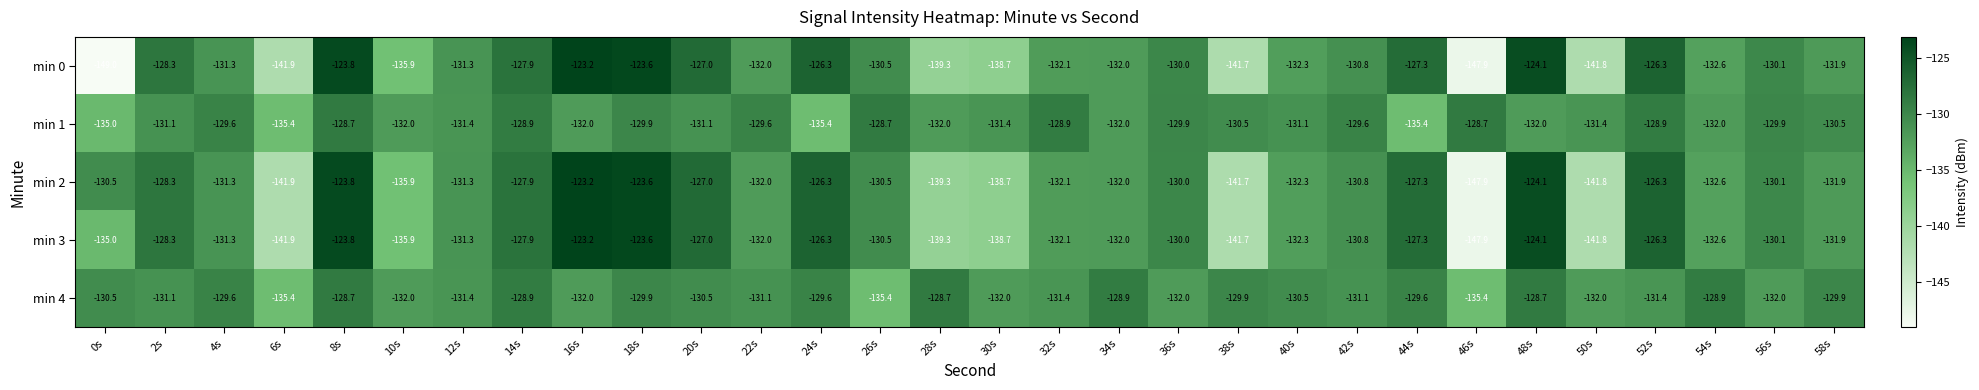

Which series changed the most between 20s and 24s?

min 1